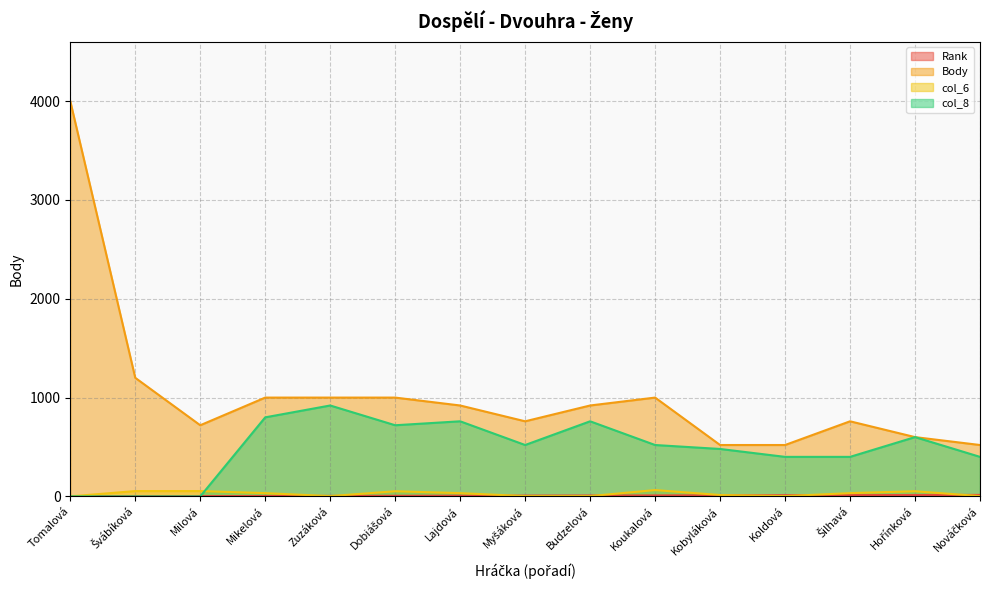

Reading left to right, transcribe all the data shown in this chart.

Rank: Tomalová=1	Švábíková=2	Milová=3	Mikelová=4	Zuzáková=5	Dobiášová=6	Lajdová=7	Myšáková=8	Budzelová=9	Koukalová=10	Kobyláková=11	Koldová=12	Šilhavá=13	Hořínková=14	Nováčková=15
Body: Tomalová=4000	Švábíková=1200	Milová=720	Mikelová=1000	Zuzáková=1000	Dobiášová=1000	Lajdová=920	Myšáková=760	Budzelová=920	Koukalová=1000	Kobyláková=520	Koldová=520	Šilhavá=760	Hořínková=600	Nováčková=520
col_6: Tomalová=0	Švábíková=54	Milová=54	Mikelová=33	Zuzáková=3	Dobiášová=52	Lajdová=33	Myšáková=3	Budzelová=3	Koukalová=64	Kobyláková=14	Koldová=3	Šilhavá=33	Hořínková=52	Nováčková=3
col_8: Tomalová=0	Švábíková=0	Milová=0	Mikelová=800	Zuzáková=920	Dobiášová=720	Lajdová=760	Myšáková=520	Budzelová=760	Koukalová=520	Kobyláková=480	Koldová=400	Šilhavá=400	Hořínková=600	Nováčková=400